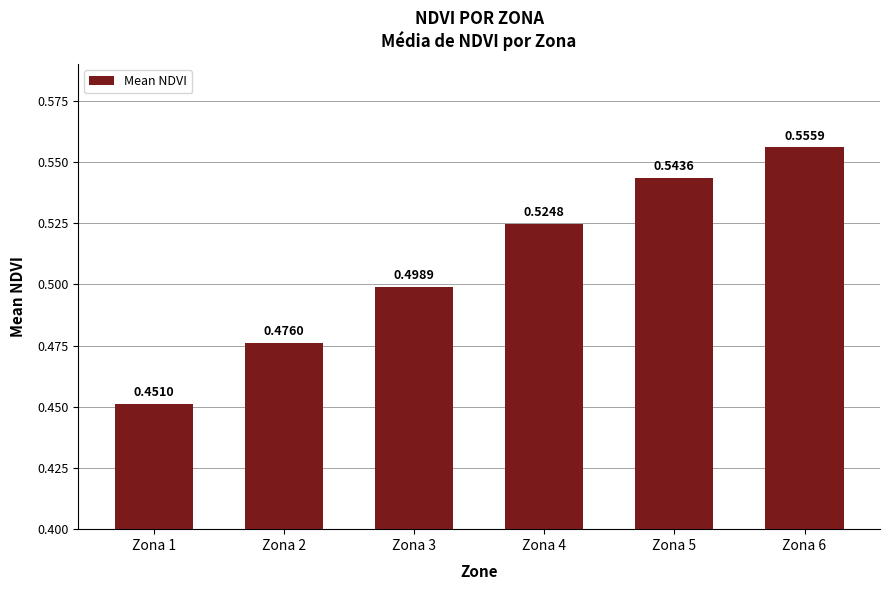

What is the sum of all values?

3.1